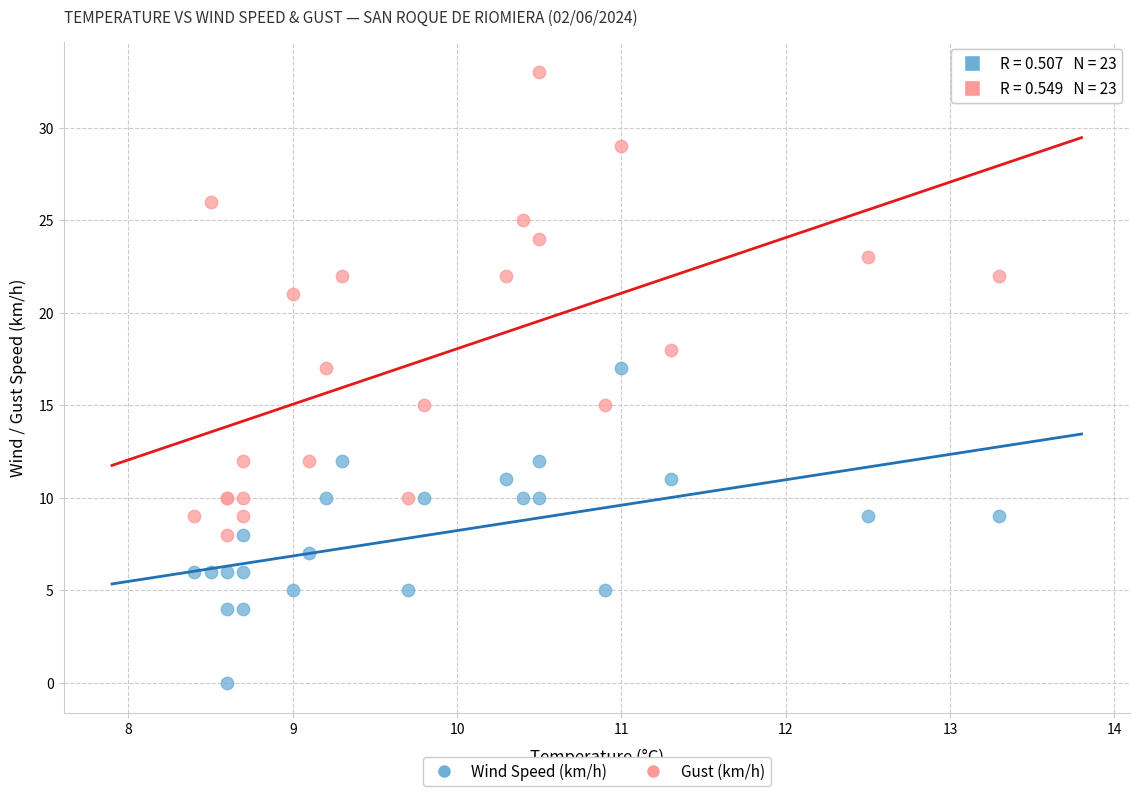

In the Gust (km/h) series, what Y value is closest to 20?

21